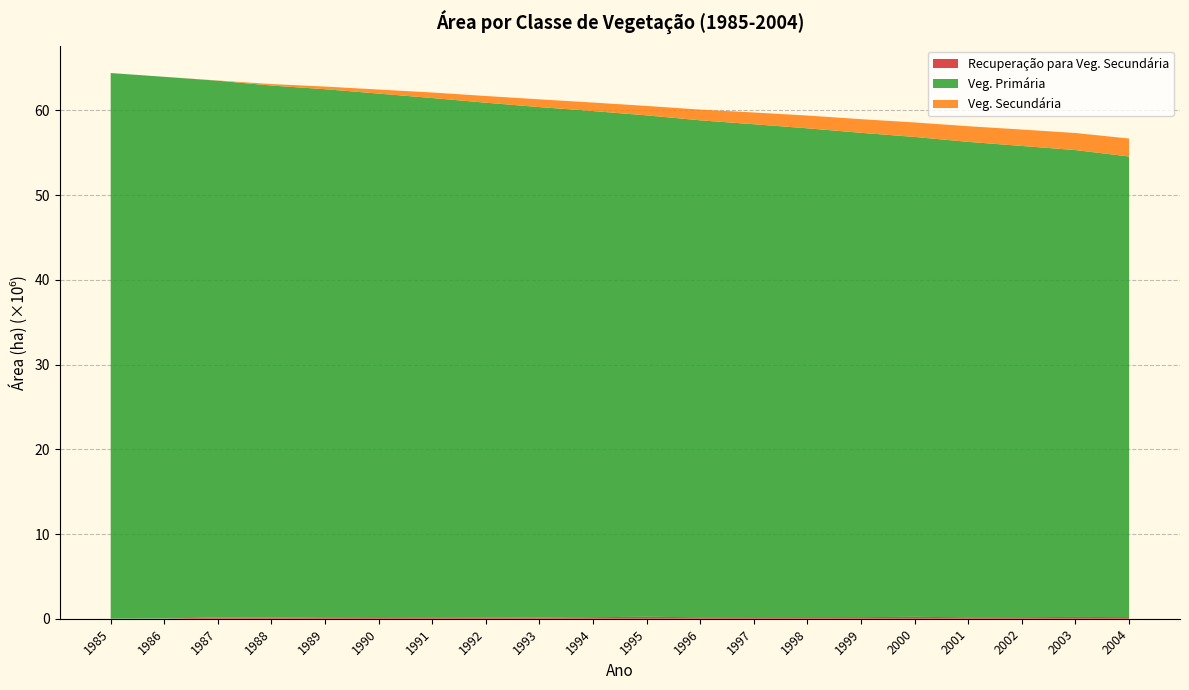

Reading left to right, transcribe all the data shown in this chart.

Recuperação para Veg. Secundária: 0.0	24518.8	150371.7	134805.4	174885.2	187012.0	174442.8	165039.8	149491.8	185702.1	226724.0	178868.1	185803.9	187574.6	191678.5	220872.3	178240.2	185611.1	211605.8	191909.1
Veg. Primária: 64418718.4	63947860.5	63362603.1	62805894.2	62335432.4	61805146.6	61294365.7	60753267.0	60250558.3	59745109.6	59195776.6	58657377.4	58188614.5	57706195.6	57169969.7	56654584.5	56115900.2	55625582.0	55112605.8	54374622.0
Veg. Secundária: 0.0	39.1	24653.6	175206.2	309331.8	477616.8	649806.1	789146.1	911400.7	1001697.4	1112469.8	1265383.9	1387460.1	1505502.0	1608453.2	1709065.8	1844464.3	1935270.9	2013821.1	2118616.8